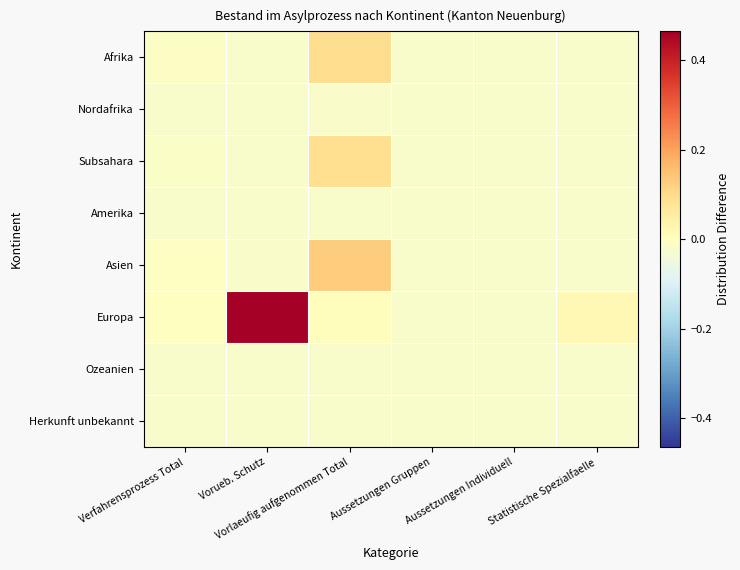

How many series are shown in this chart?

8